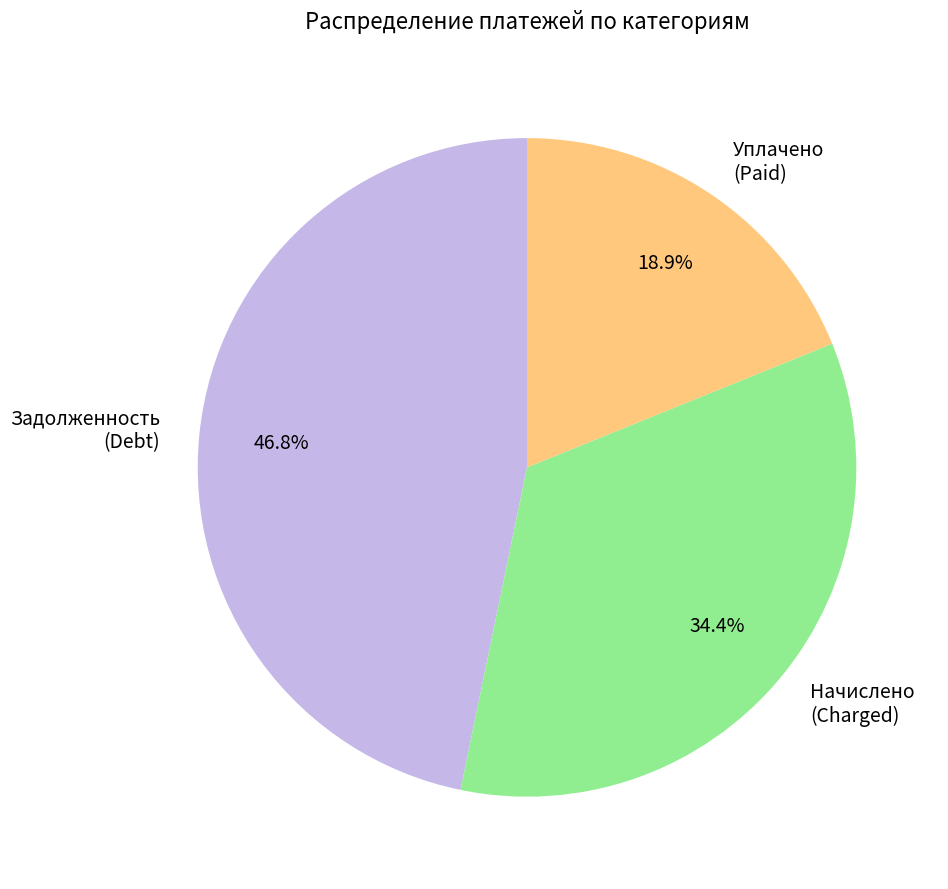

What percentage do Уплачено (Paid) and Задолженность (Debt) together represent?

65.6%